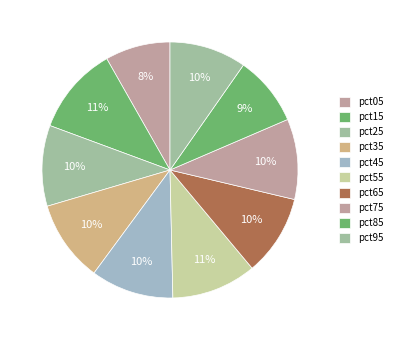

Does pct35 account for over 50% of the chart?

No